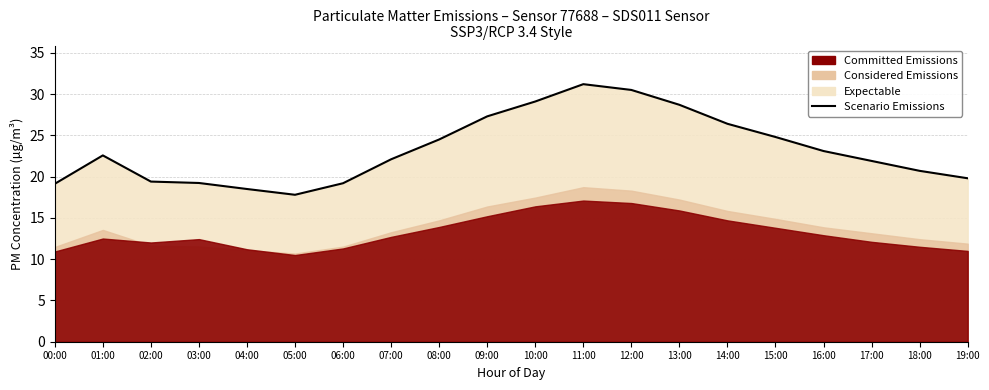

True or false: the data has more than 0 interior local peaks.

True